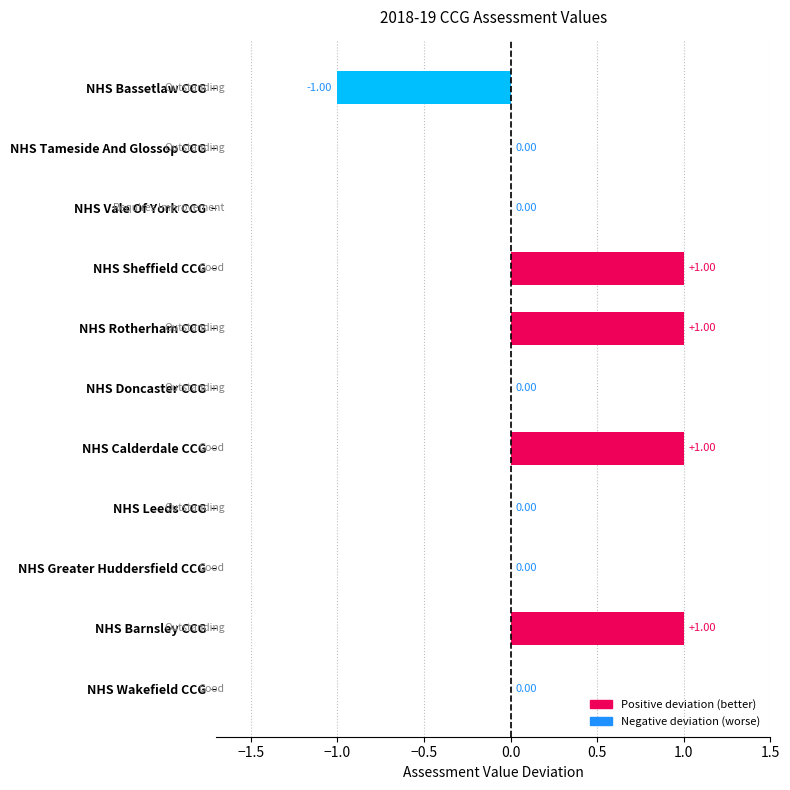

What is the sum of all values?

3